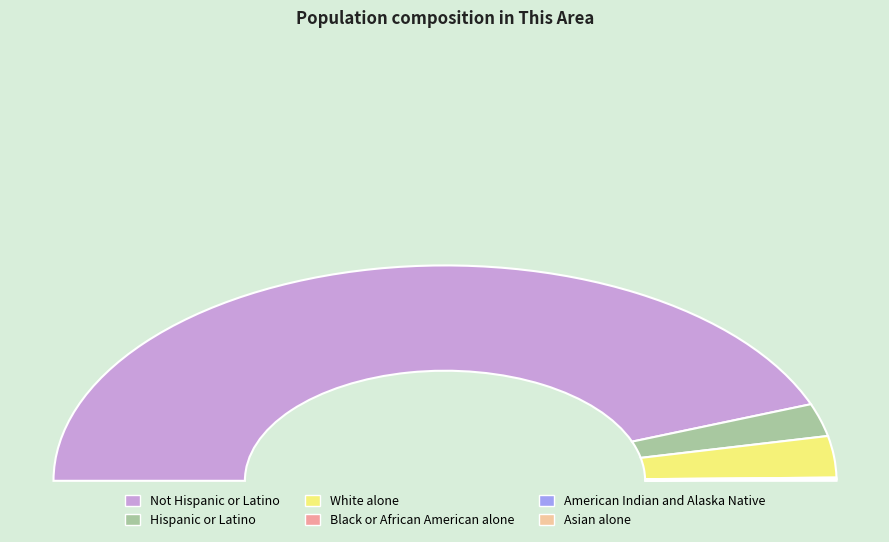

The Asian alone slice represents 14% of the pie. True or false?

False